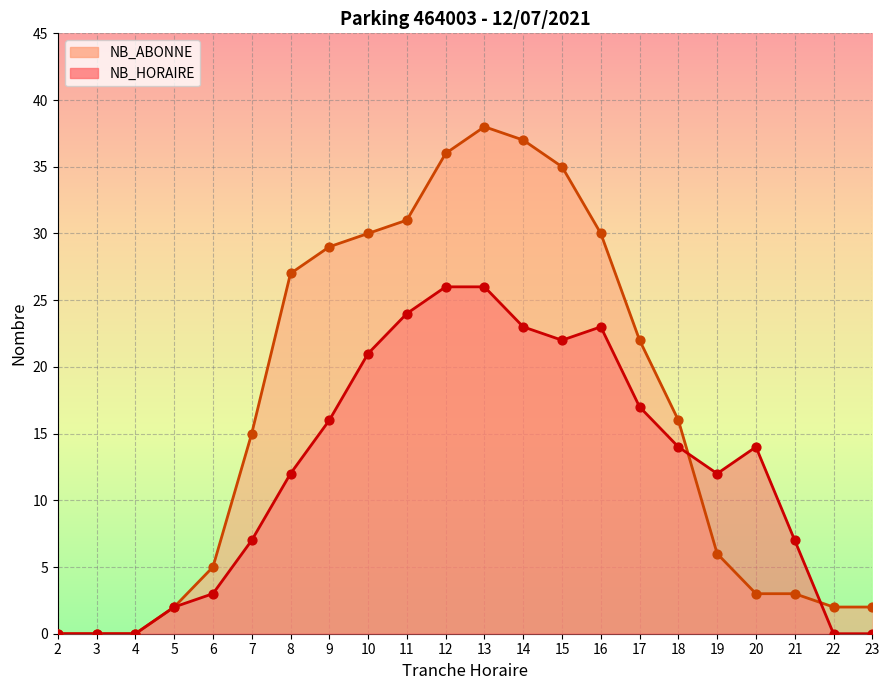

What are all the series names shown in the legend?

NB_HORAIRE, NB_ABONNE